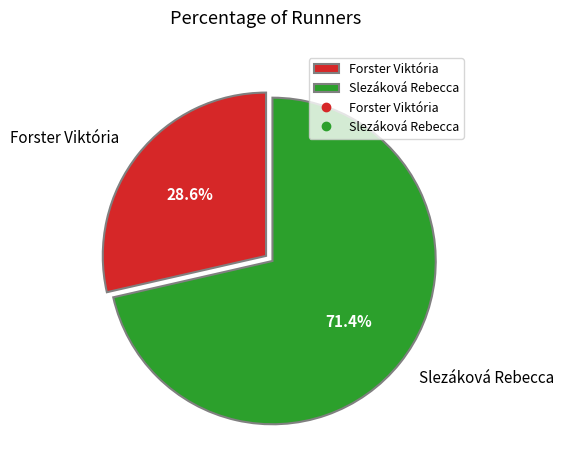

Rank the categories by value from lowest to highest.

Forster Viktória, Slezáková Rebecca